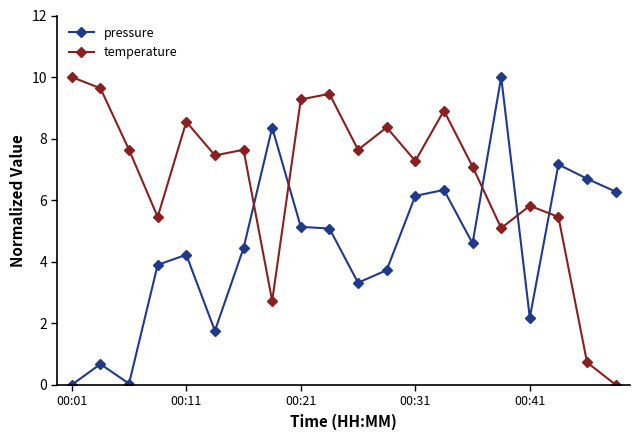

What is the sum of all pressure values?

90.0